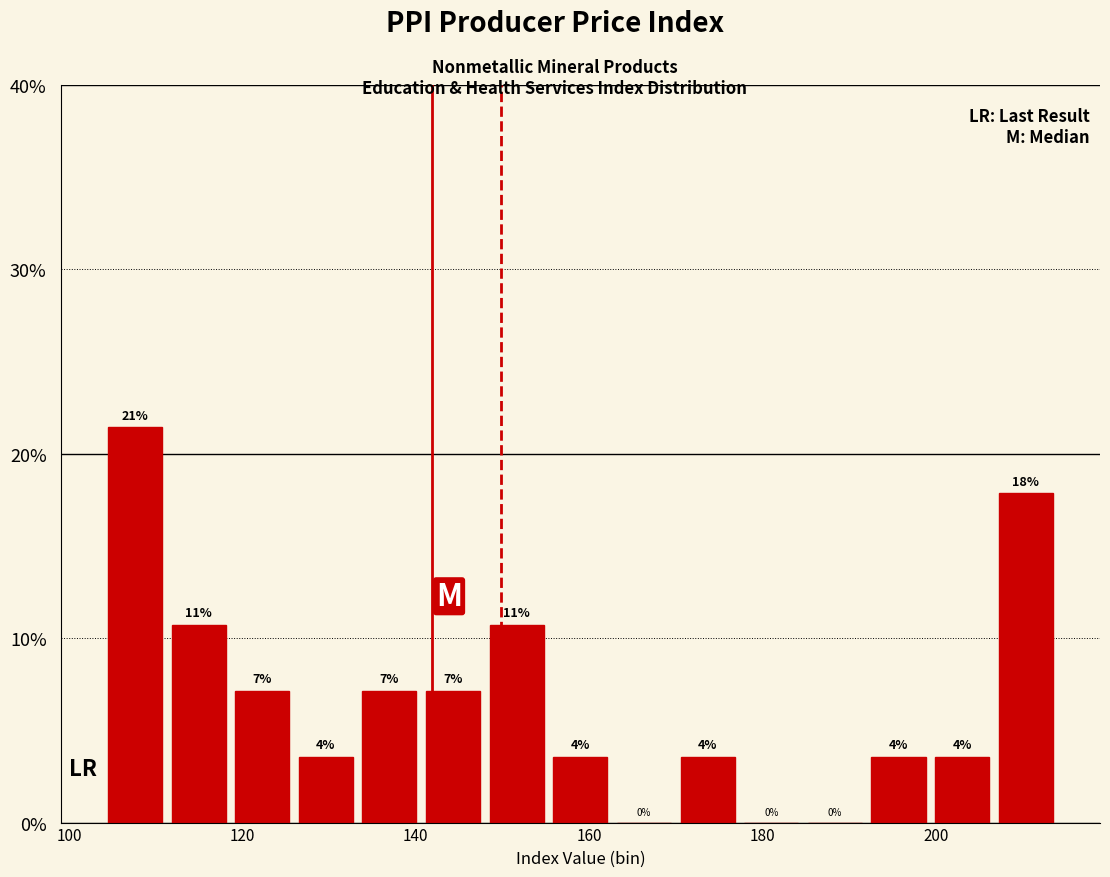

Around what value on the x-axis is the tallest bar? Give the approximate position of its centre, as read against the axis.

108